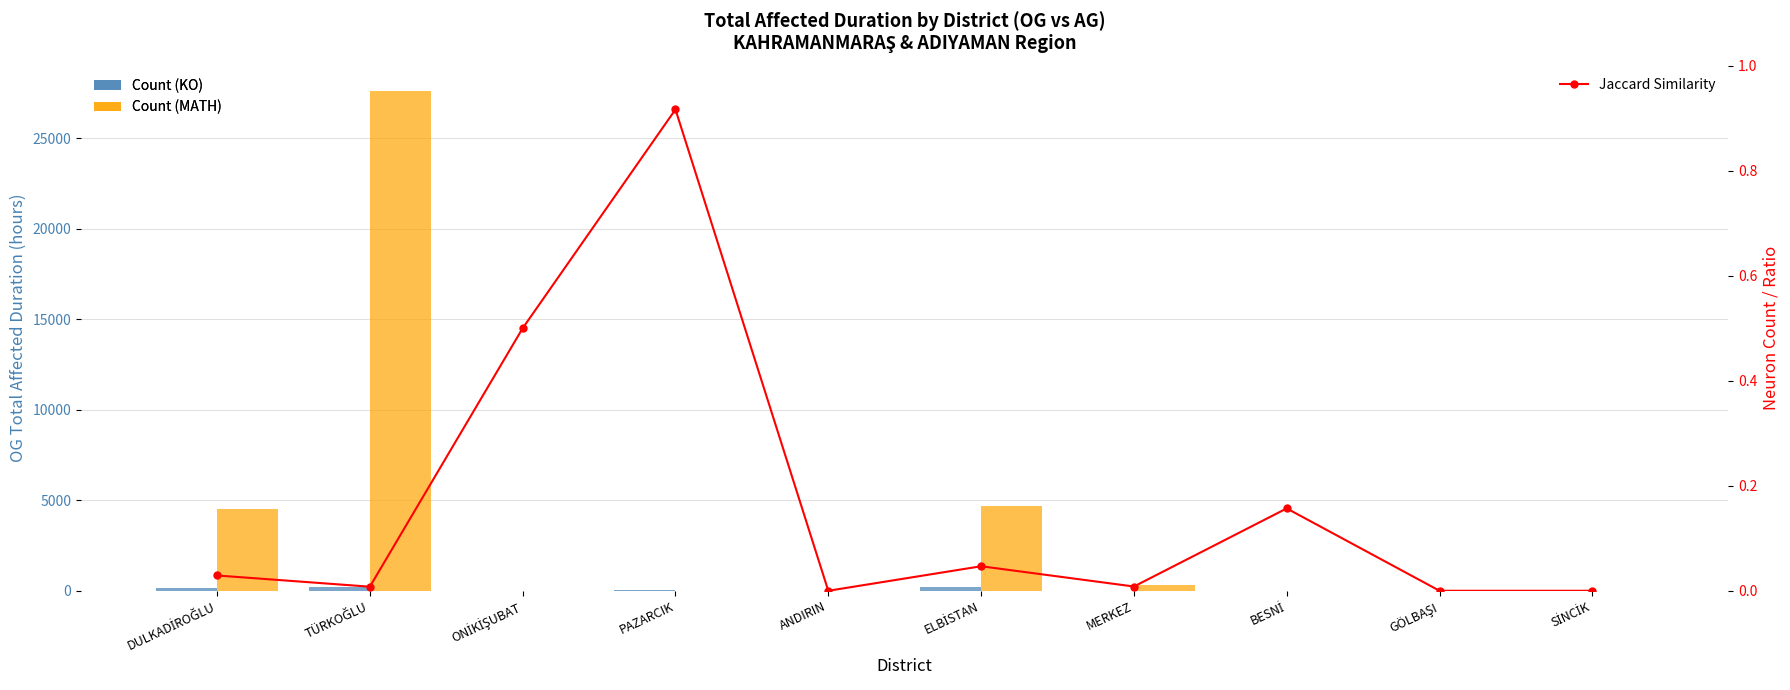

Which label corresponds to the smallest value in the chart?

ANDIRIN